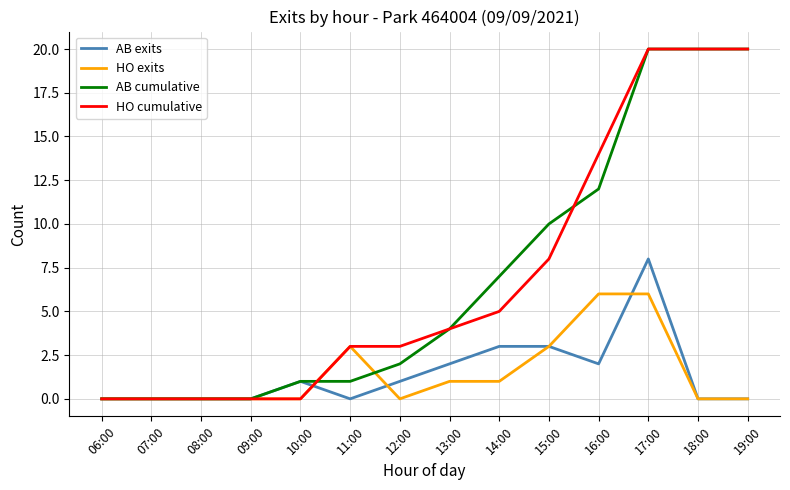

The HO exits series shows 2 at 08:00. True or false?

False